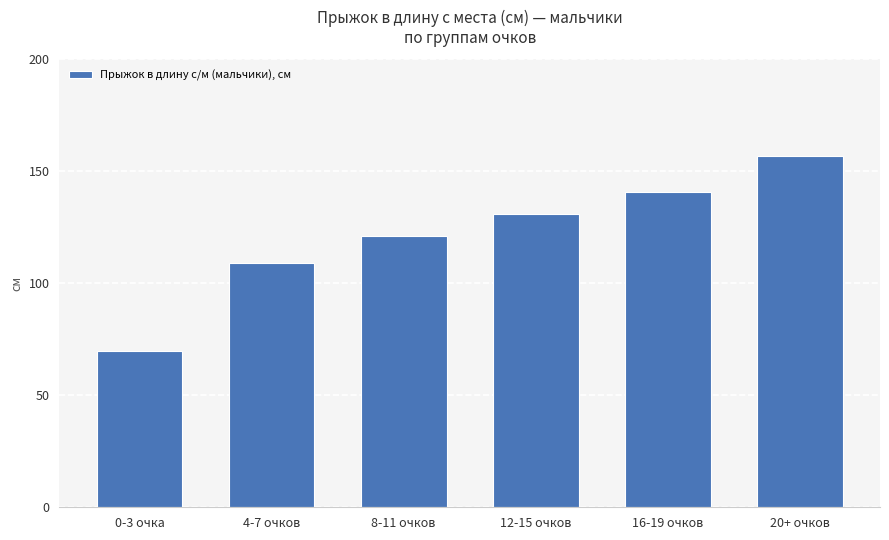

What is the label of the 2nd bar from the left?

4-7 очков